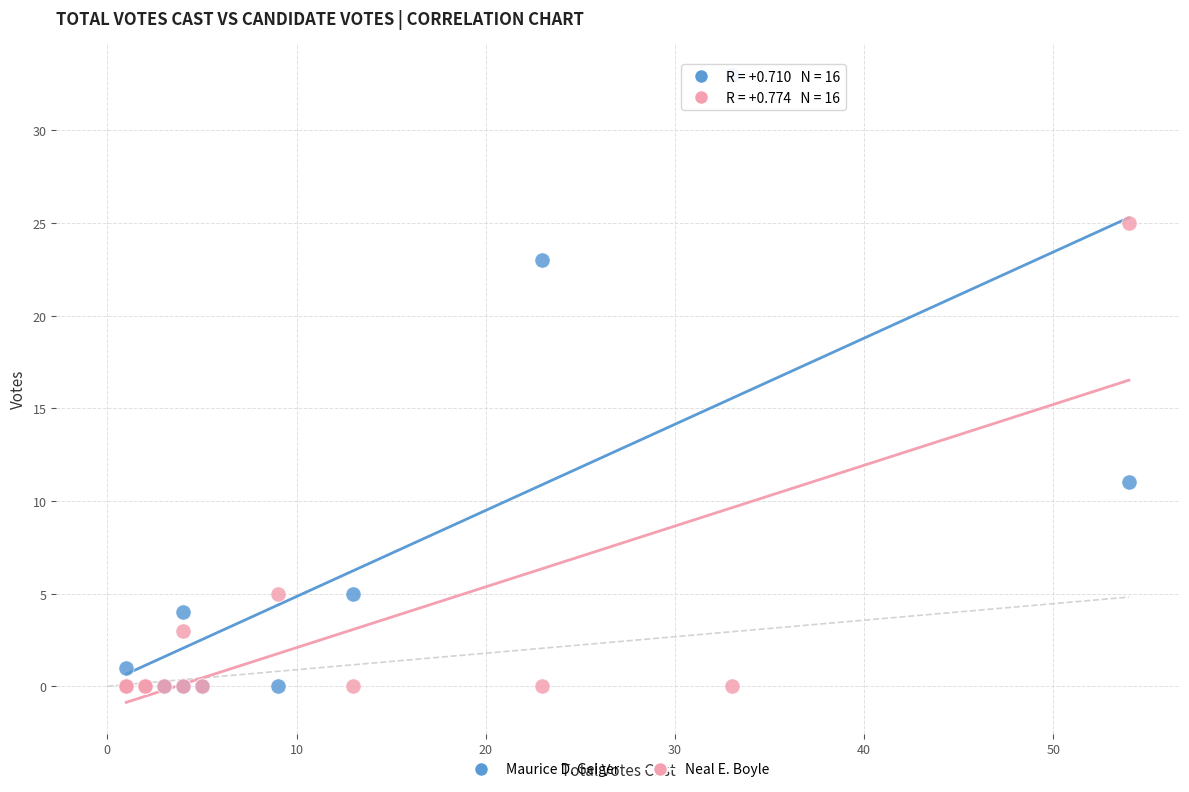

Which series has the widest spread of Y values?

Maurice D. Geiger